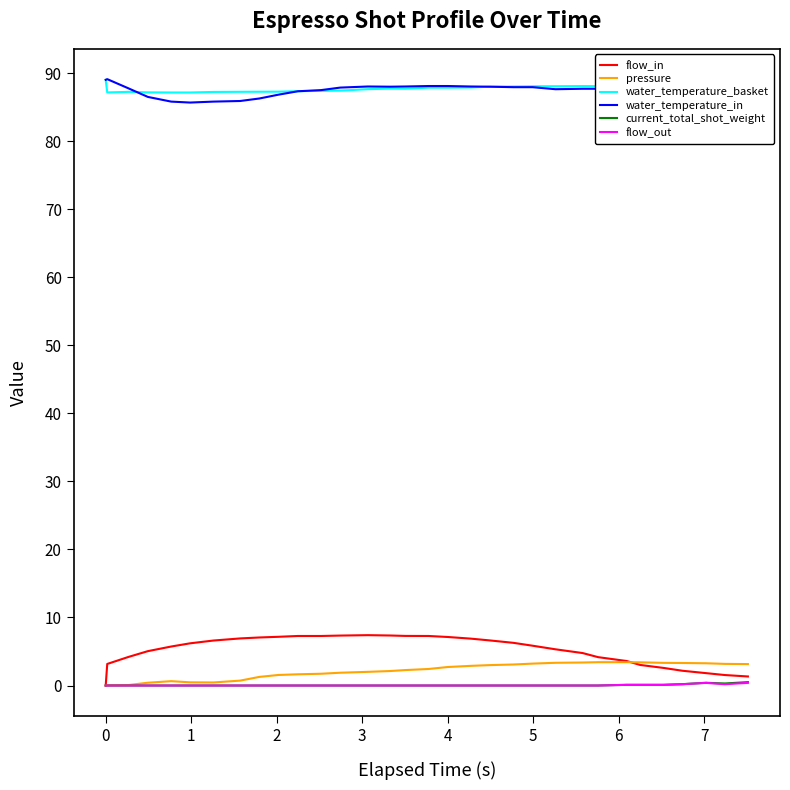

What is the maximum value shown in the chart?

89.1